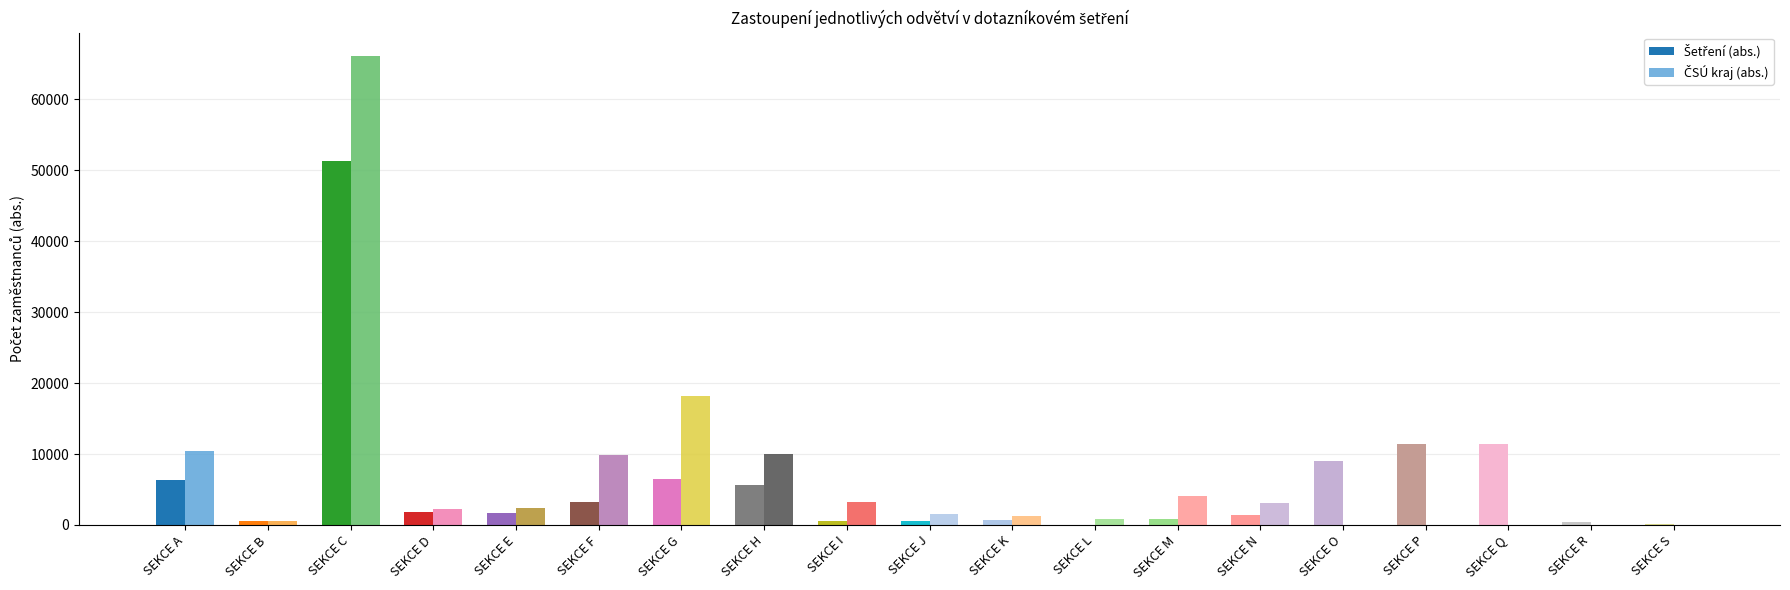

What is the difference between the maximum and second lowest values in the ČSÚ kraj (abs.) series?

66100